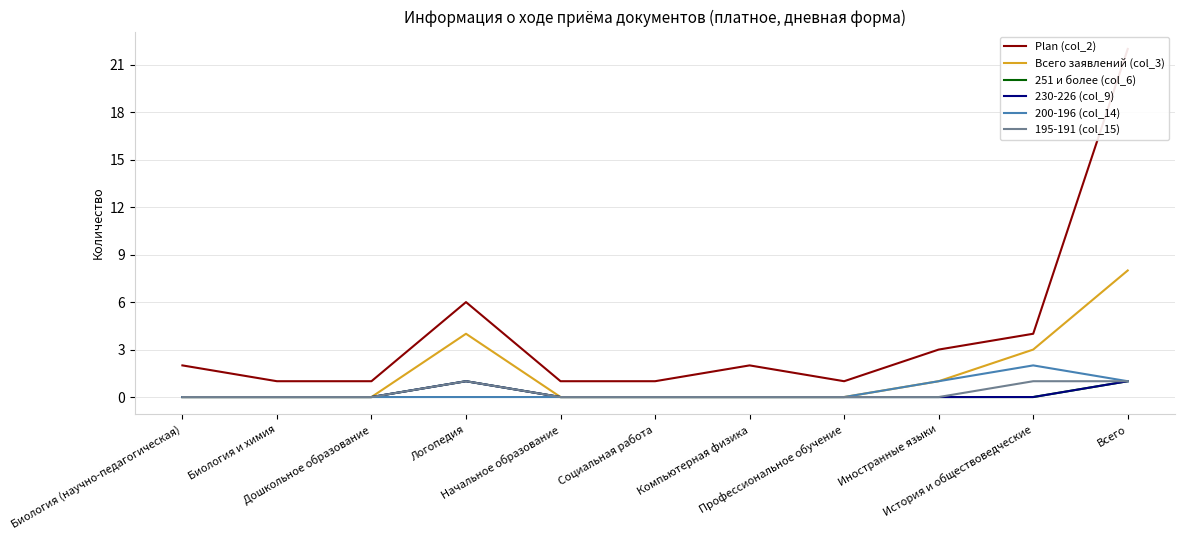

Is the value of 251 и более (col_6) at Компьютерная физика greater than the value of Всего заявлений (col_3) at Всего?

No